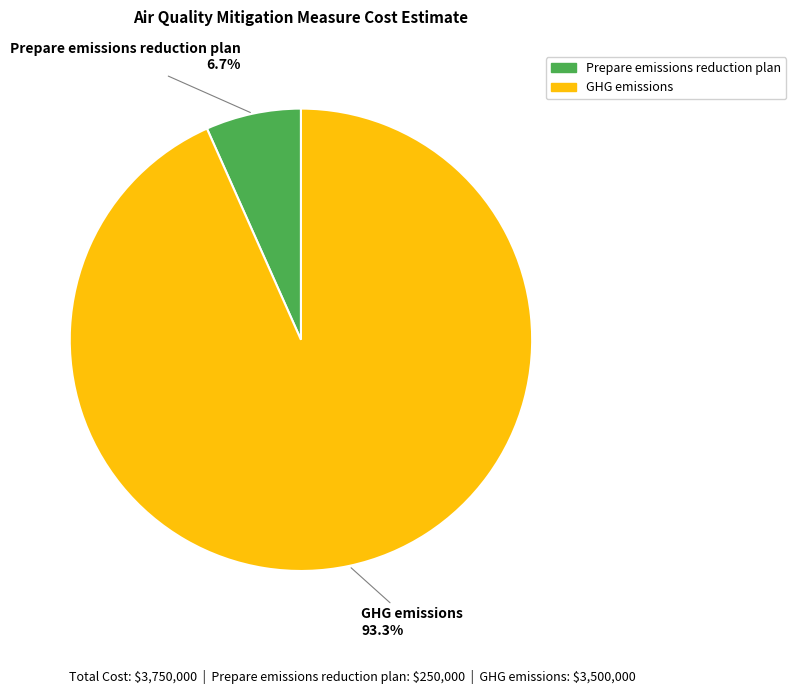

Which category accounts for the majority?

GHG emissions